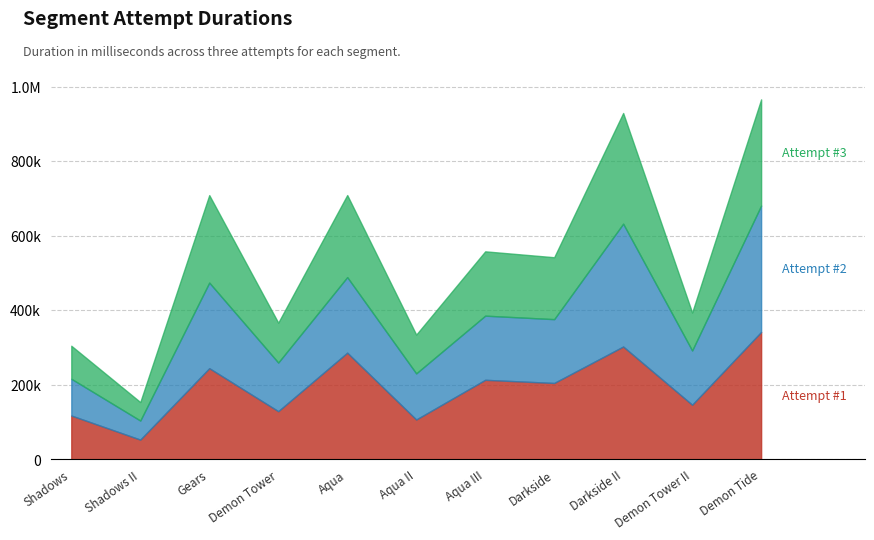

What is the difference between the highest and lowest values at Darkside?

38836